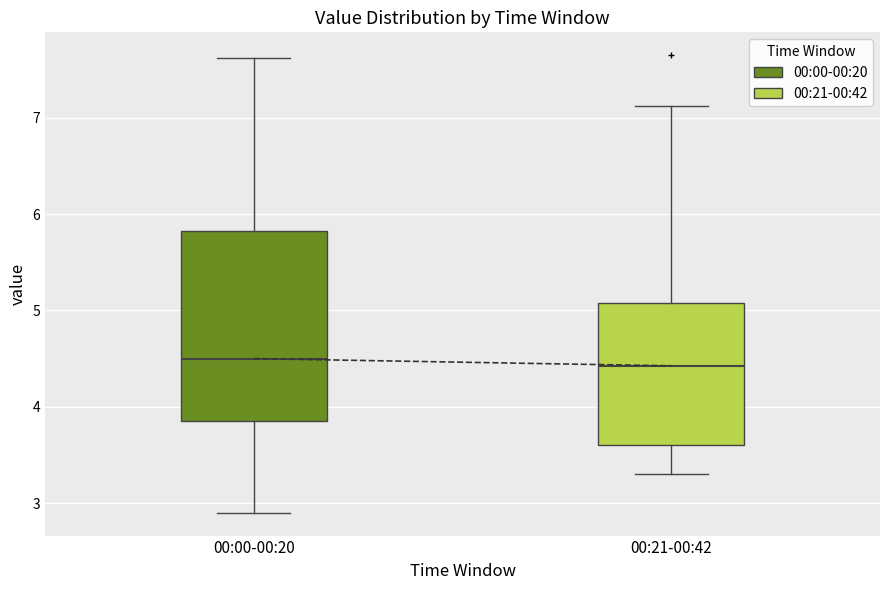

Reading left to right, read every box against the y-axis: the position of its median line, the range the box covers, and the ends of its whiskers. The values are not printed on the chart, so give them approximately, as read against the axis.

00:00-00:20: median 4.5, box 3.9 to 5.8, whiskers 2.9 to 7.6
00:21-00:42: median 4.4, box 3.6 to 5.1, whiskers 3.3 to 7.1